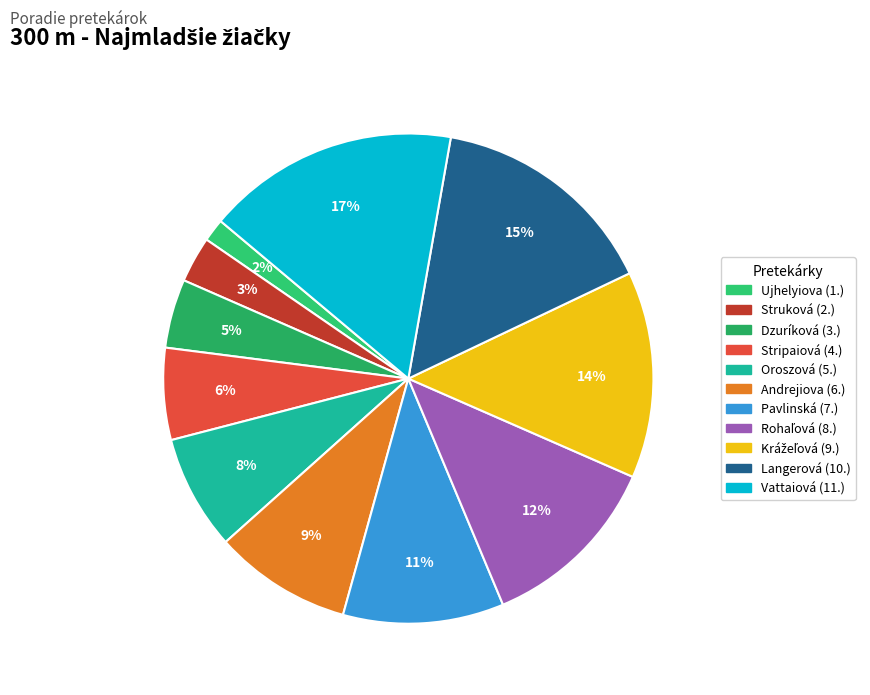

How many segments does this pie chart have?

11